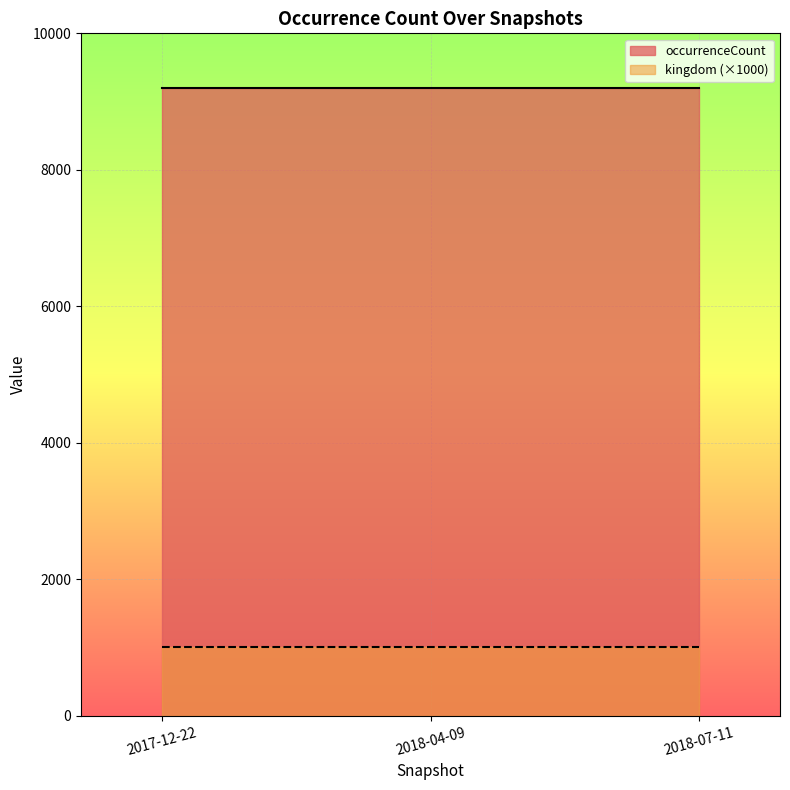

At how many categories does at least one series exceed 7534?

3